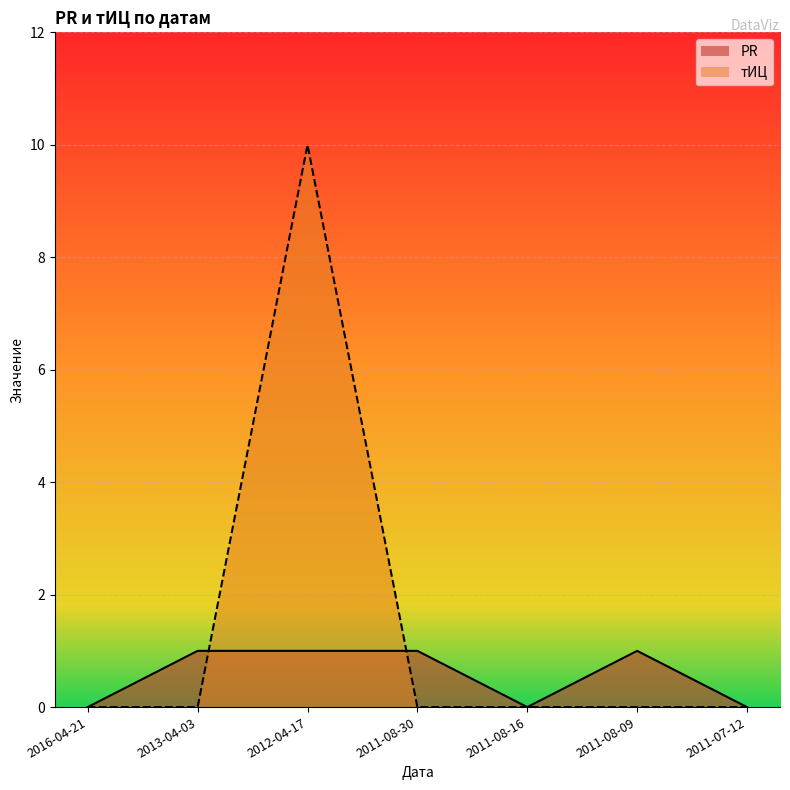

Is it true that тИЦ equals 0 at 2011-08-09?

True